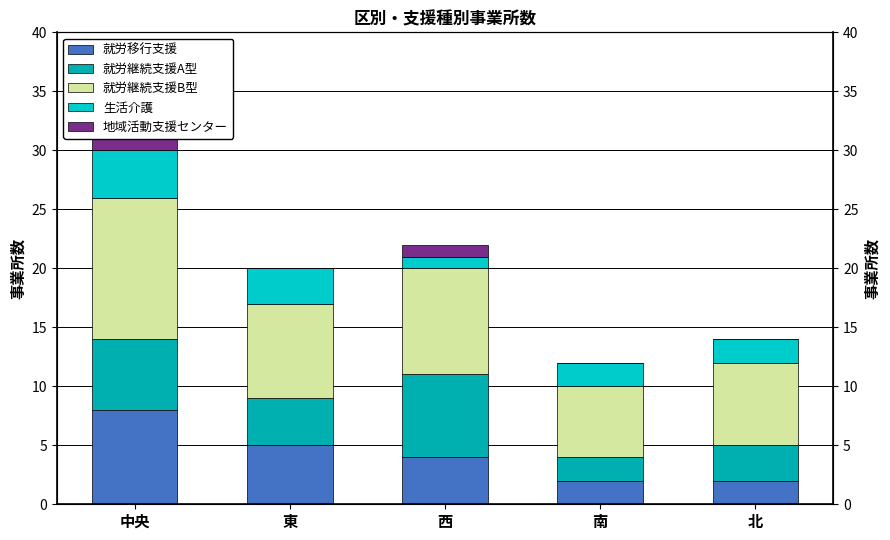

What are all the series names shown in the legend?

就労移行支援, 就労継続支援A型, 就労継続支援B型, 生活介護, 地域活動支援センター